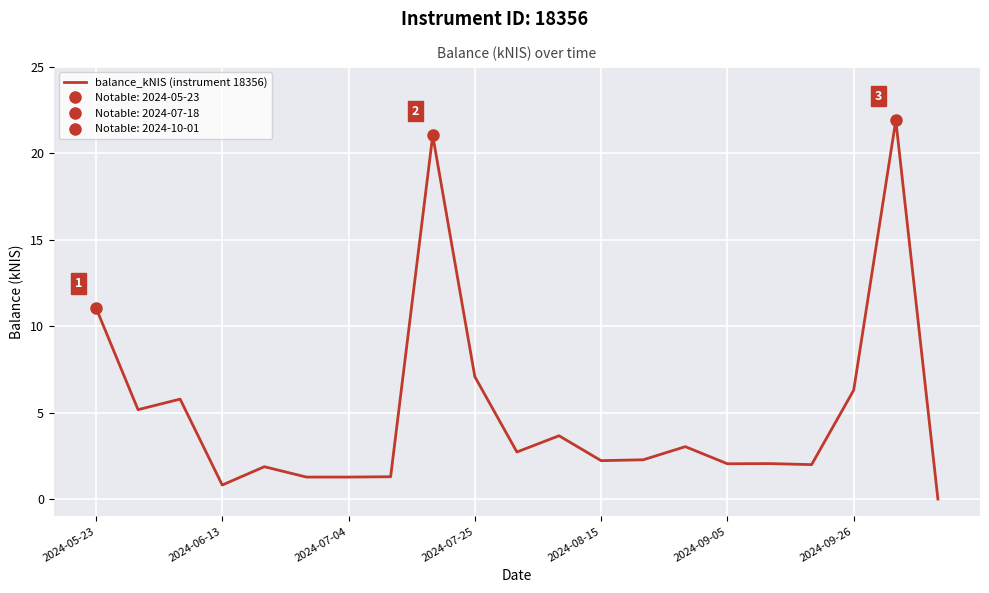

What is the difference between the maximum and minimum values?

21.9